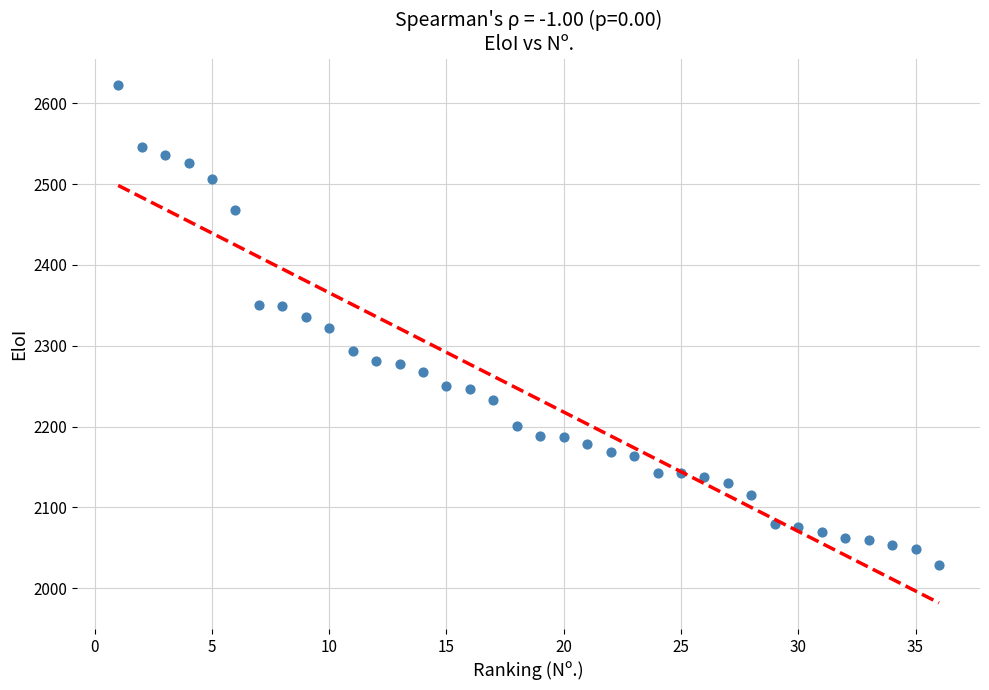

What is the range of X values (max minus min)?

35